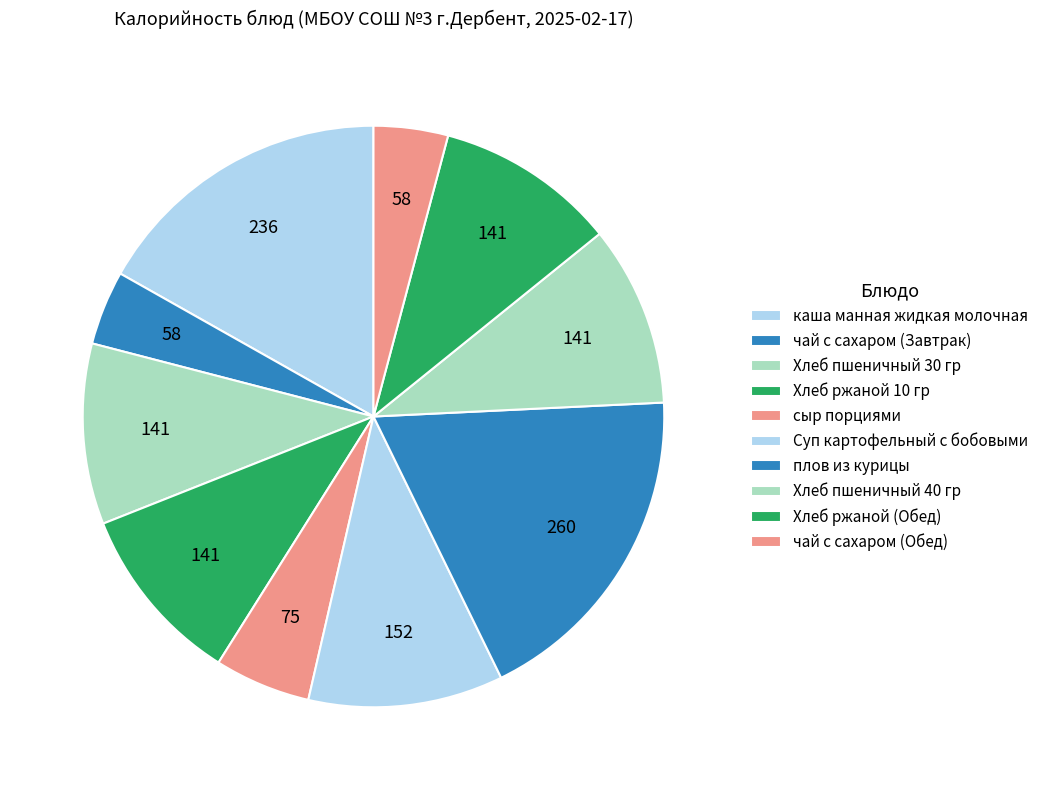

Count the number of slices in the pie.

10